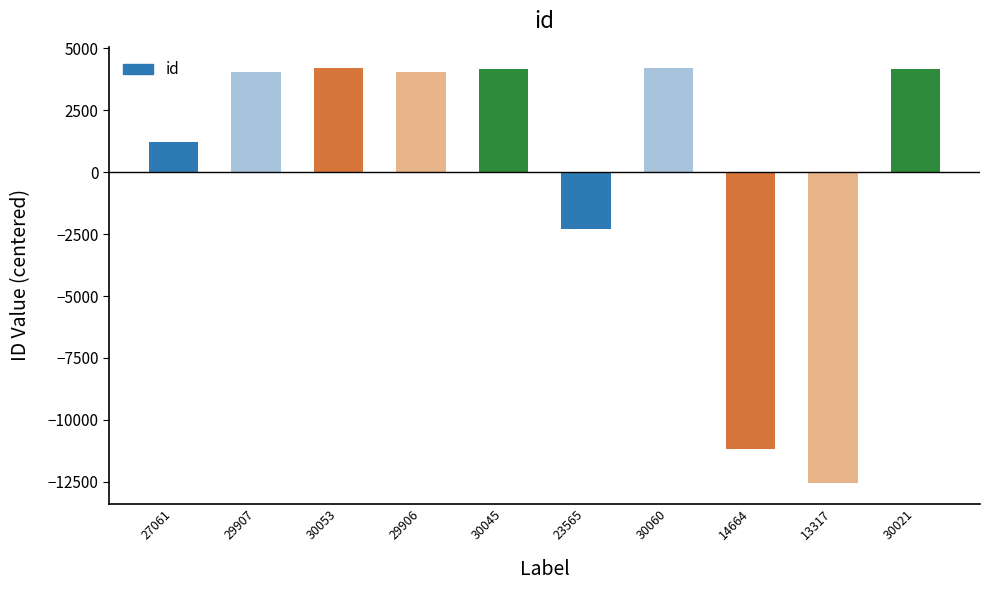

Is it true that the value at 30060 is 4200.1?

True